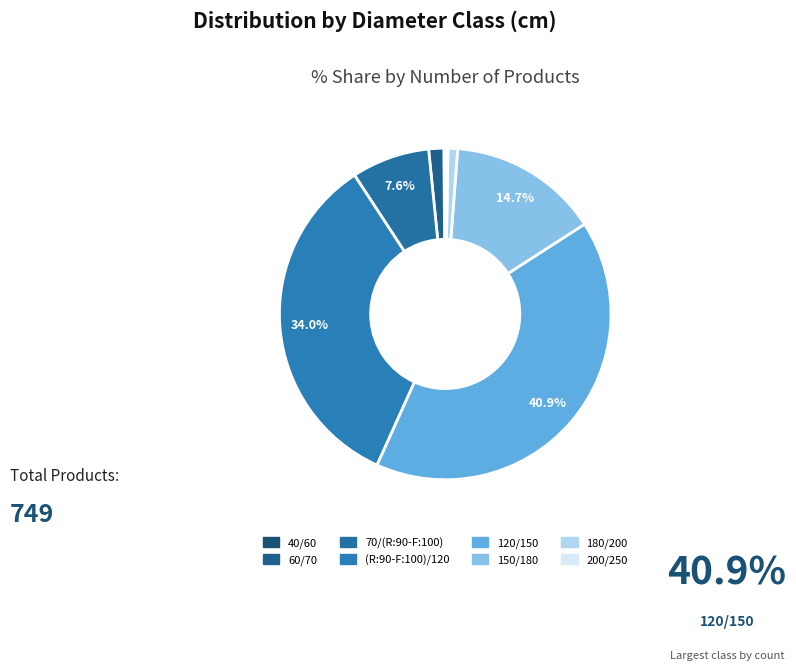

How many slices are in this pie chart?

8